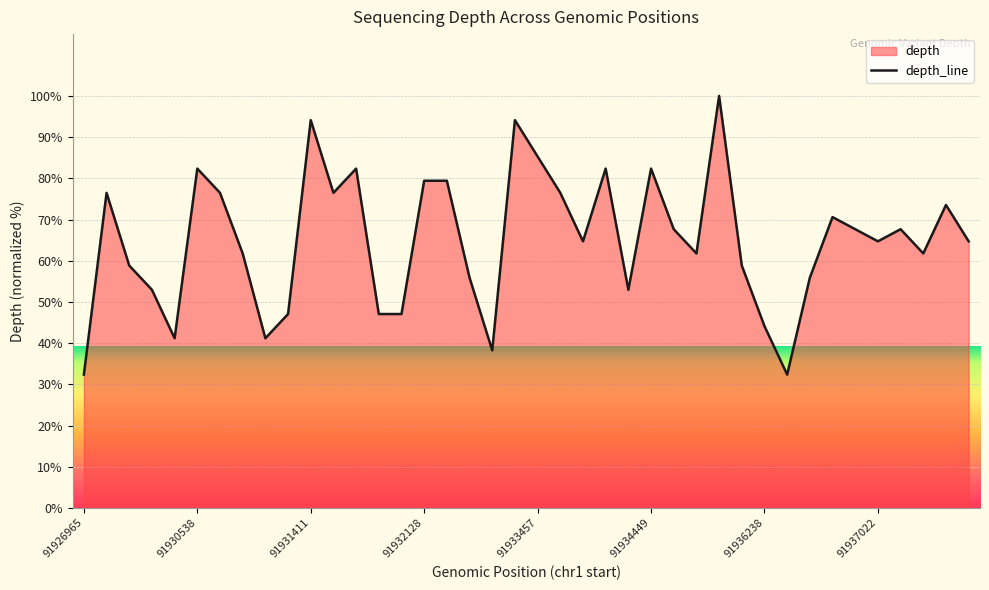

What is the greatest value displayed?

100.0